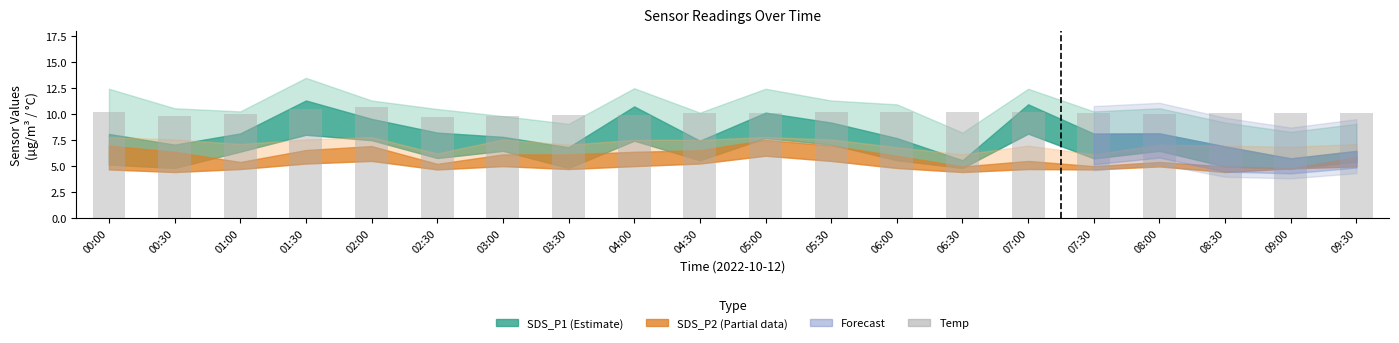

What is the sum of all values?

201.9